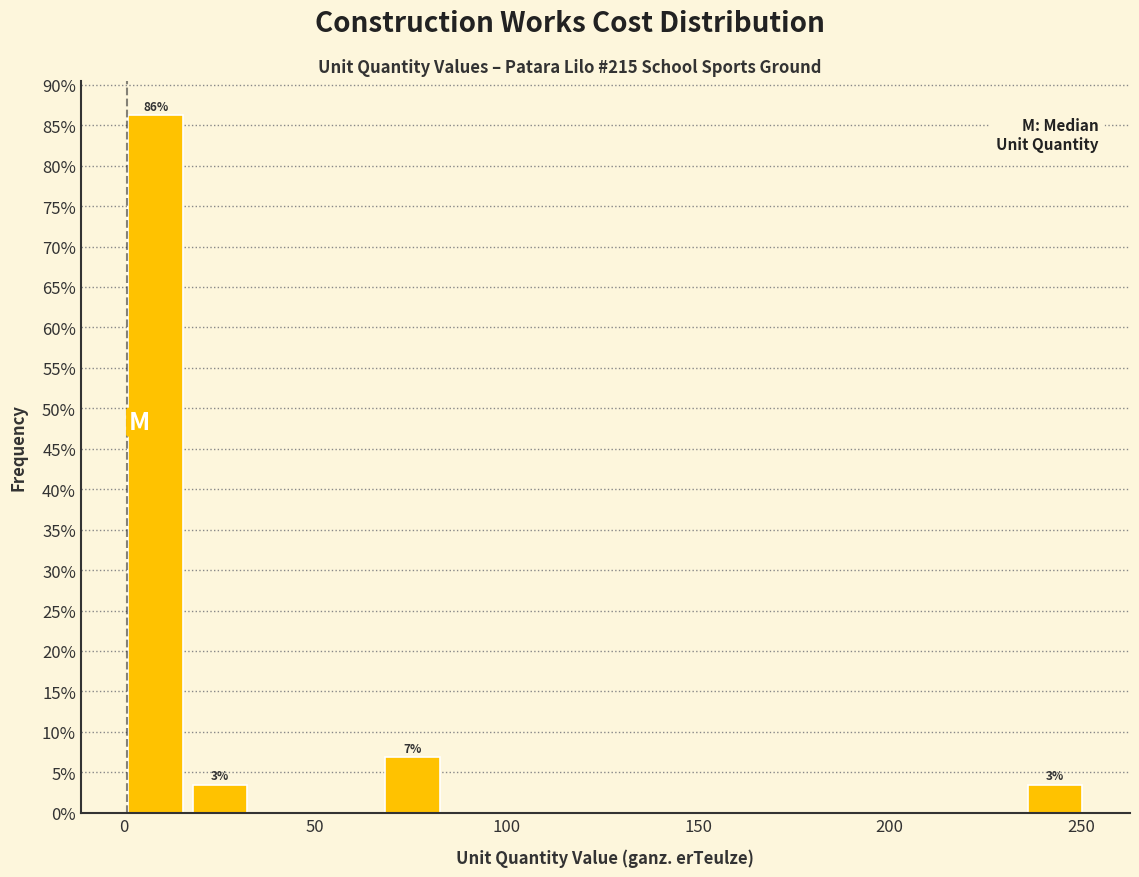

Around what value on the x-axis is the tallest bar? Give the approximate position of its centre, as read against the axis.

10